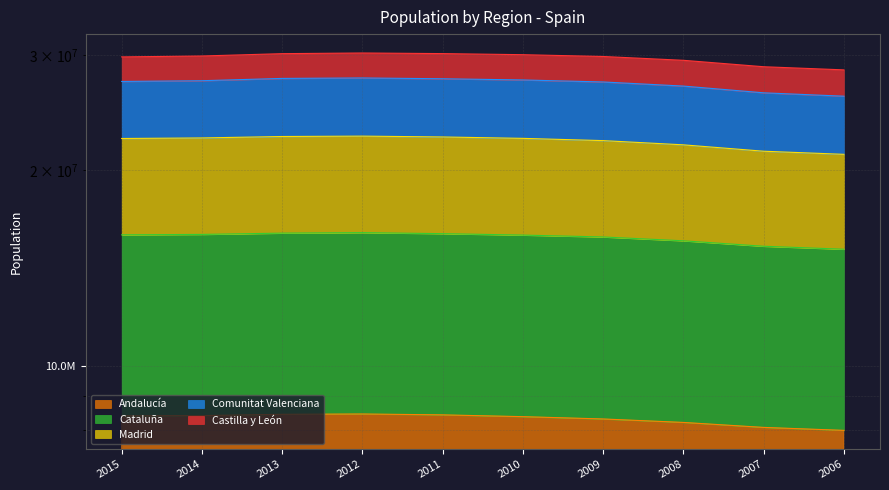

At how many categories does at least one series exceed 13544590?

10